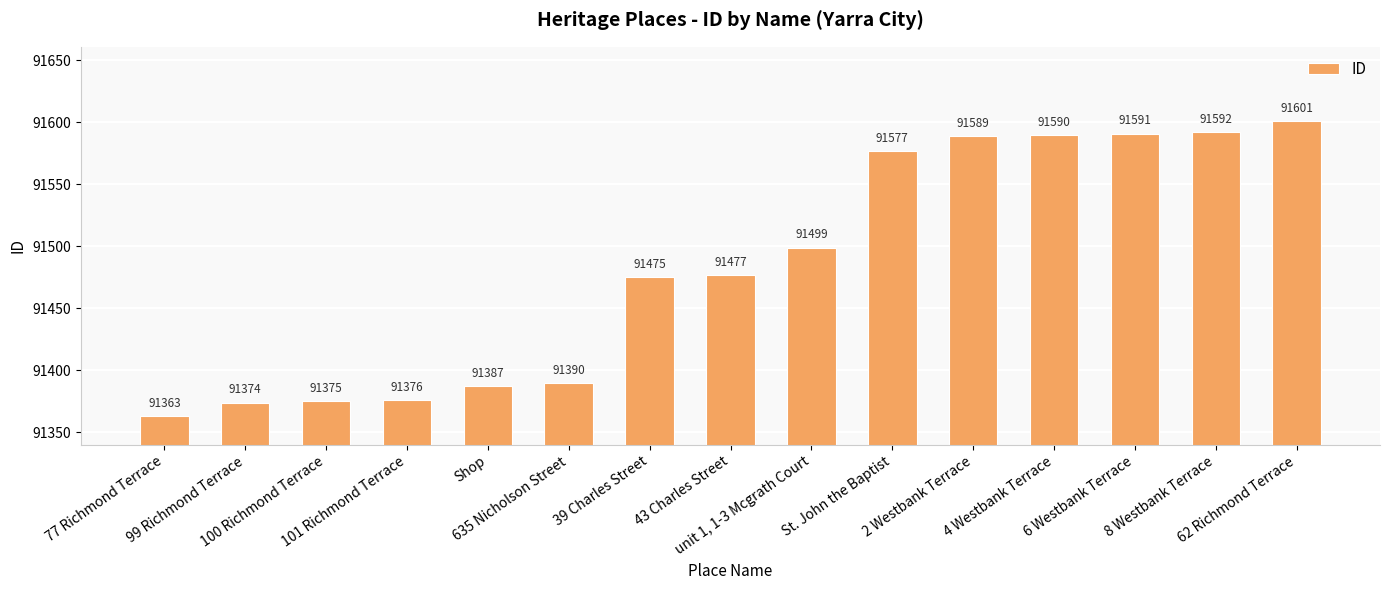

True or false: the data shows 91375 at 100 Richmond Terrace.

True